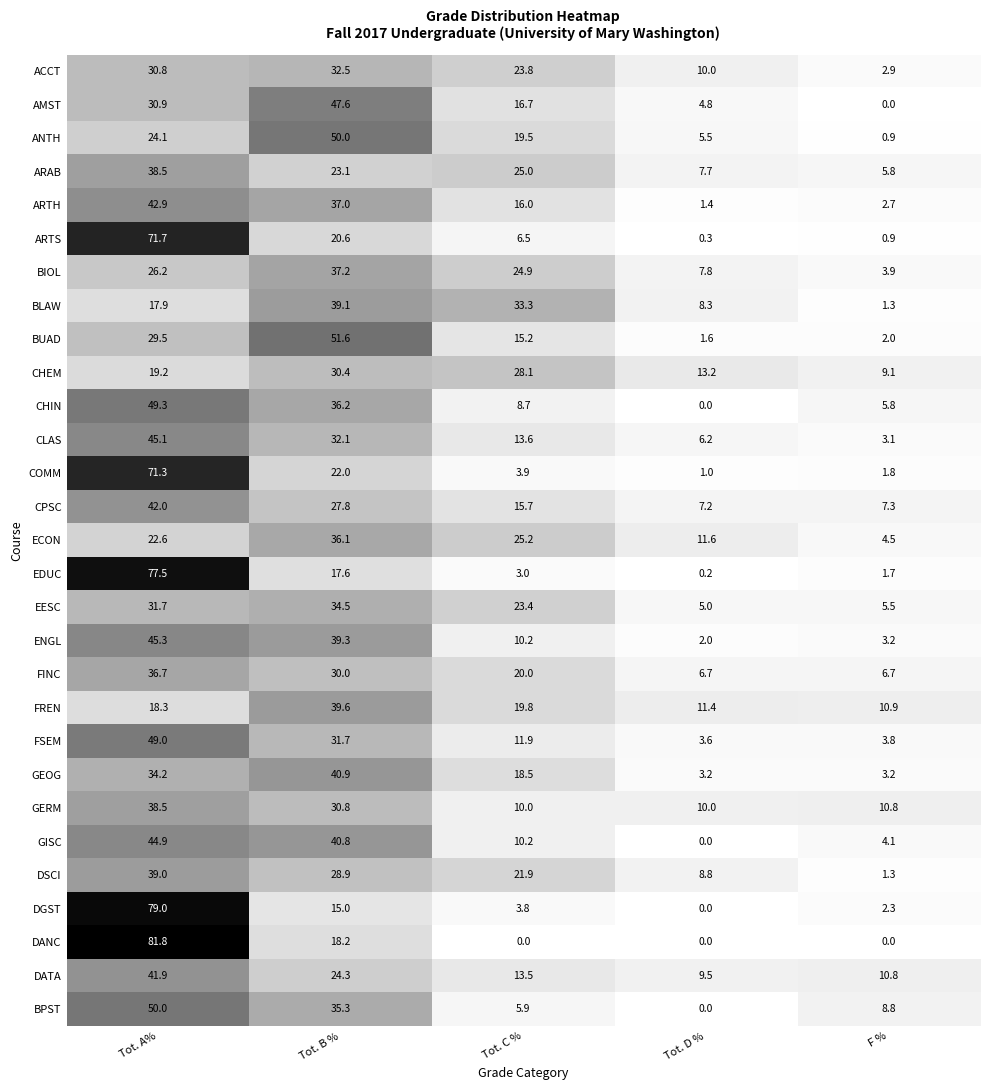

What is the difference between the second highest and second lowest values in the CHIN series?

30.4